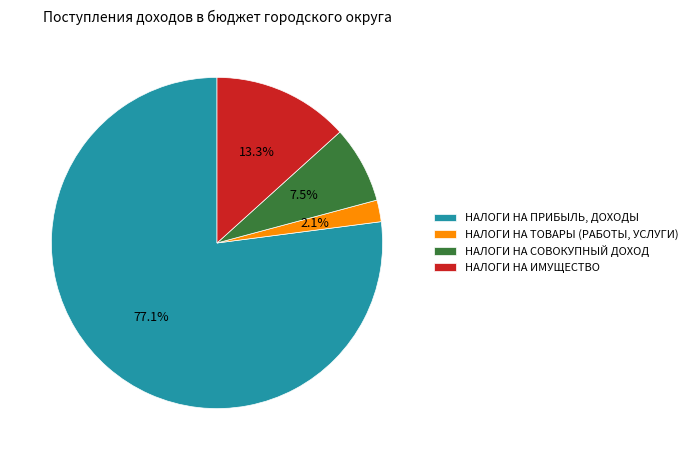

Is there a majority slice in this chart?

Yes